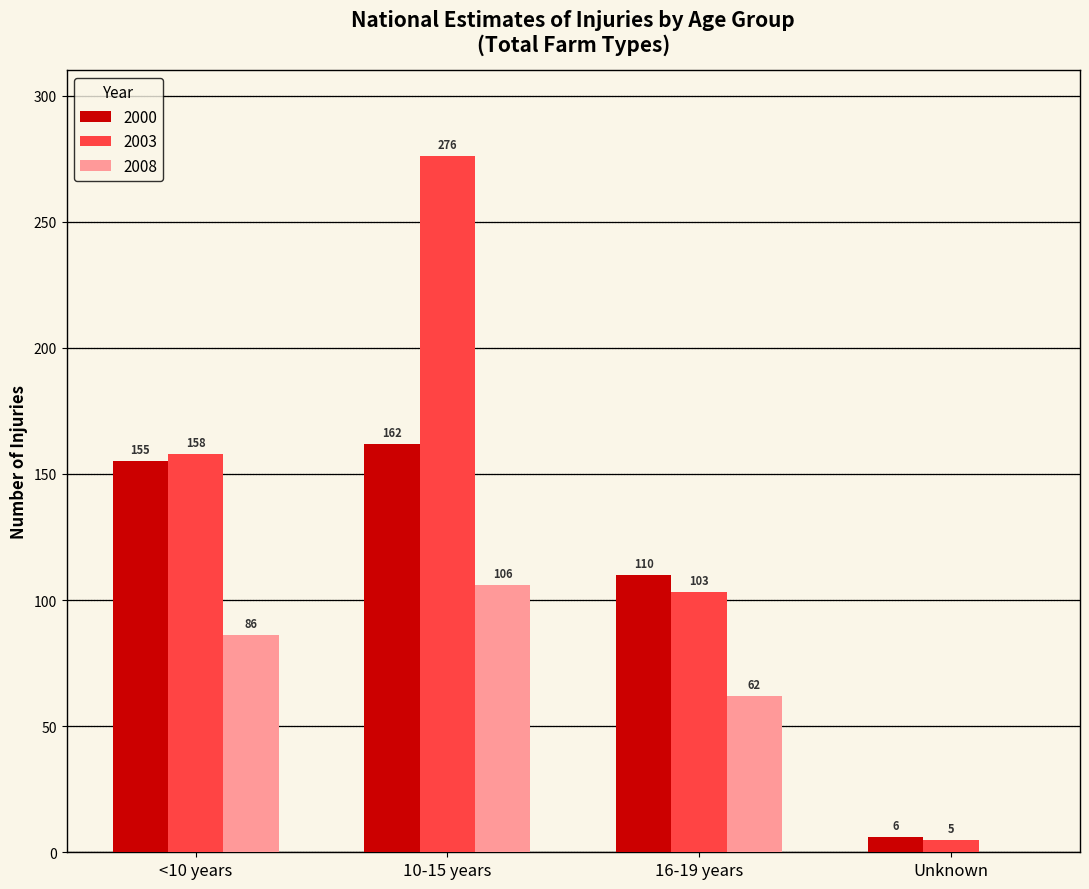

How many groups of bars are there?

4